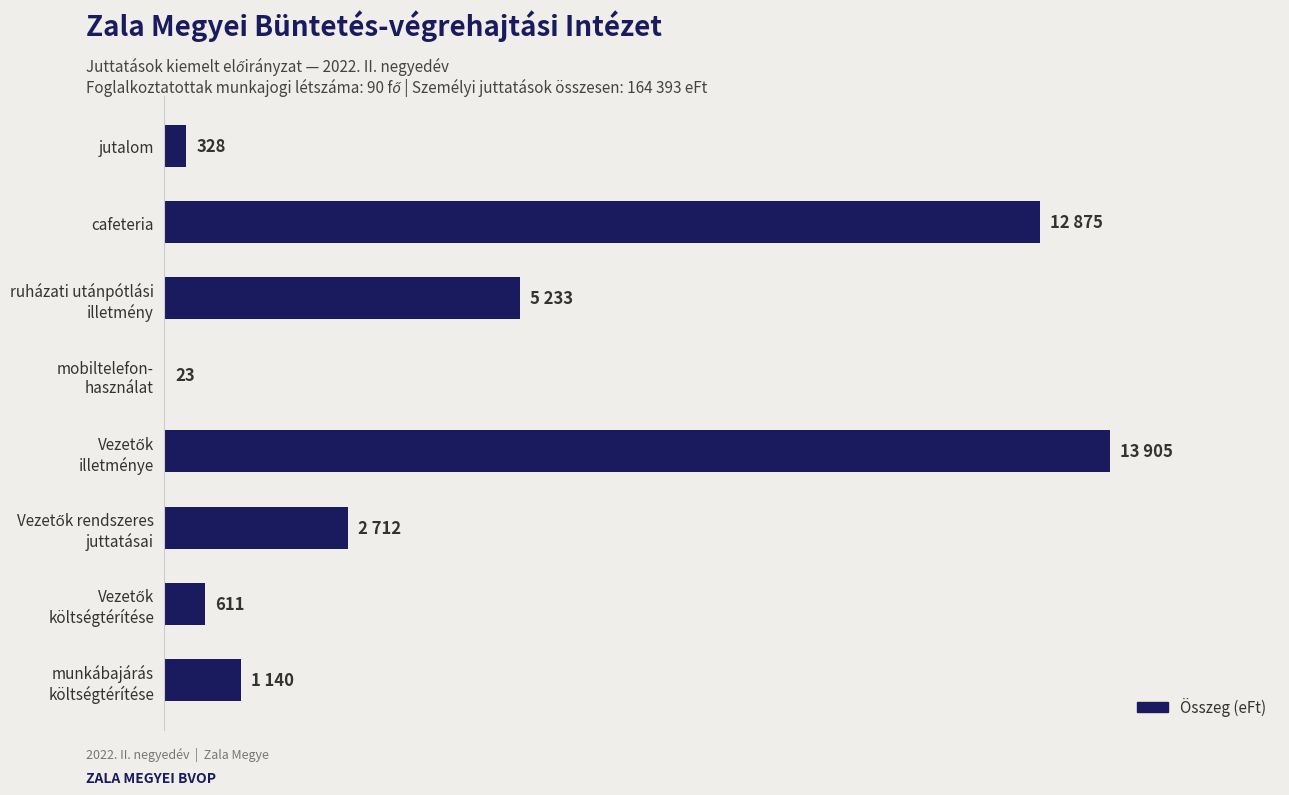

Are the bars horizontal?

Yes